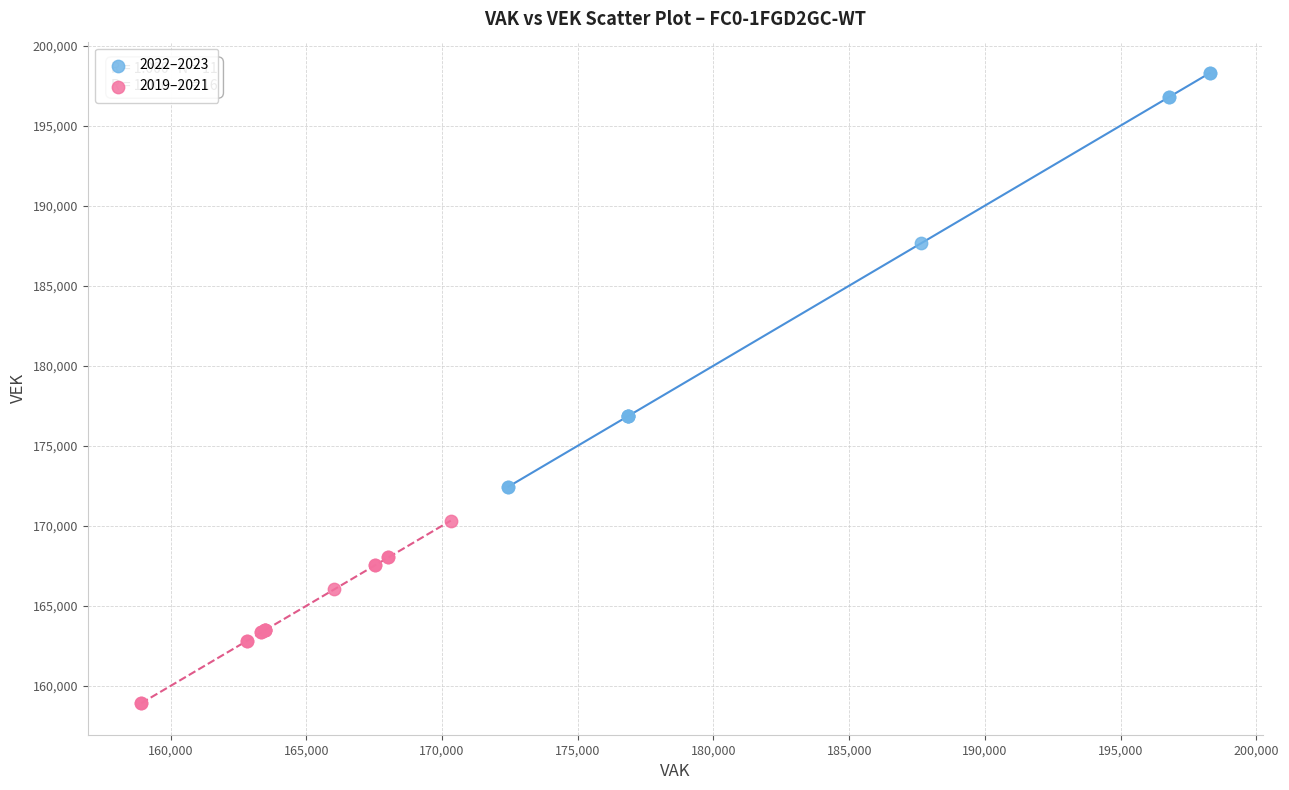

What are all the series names shown in the legend?

2022–2023, 2019–2021